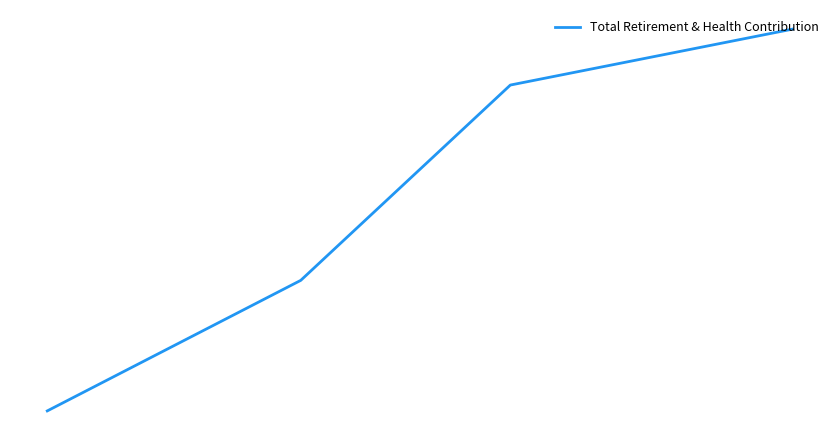

True or false: the data shows 2960 at 40000.

False